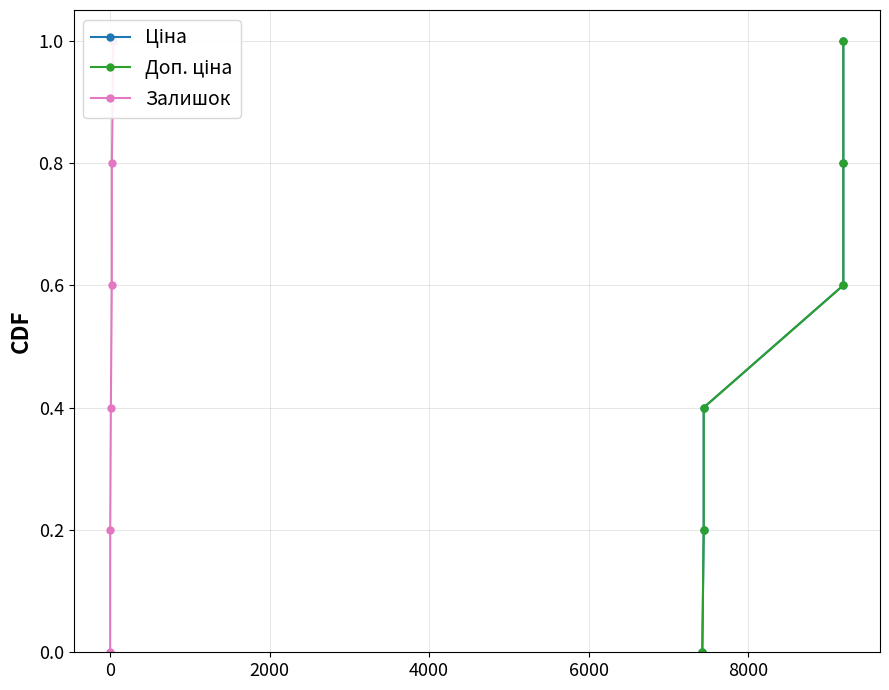

True or false: Ціна has more than 1 interior local peaks.

False